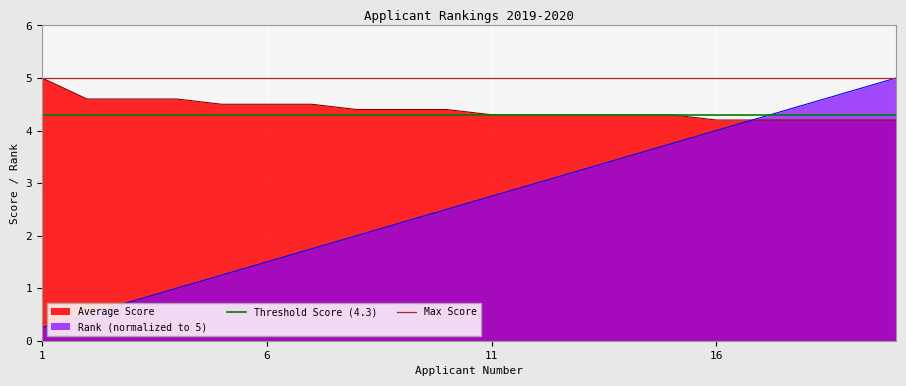

Is it true that Rank (normalized to 5) equals 1.4 at 11?

False